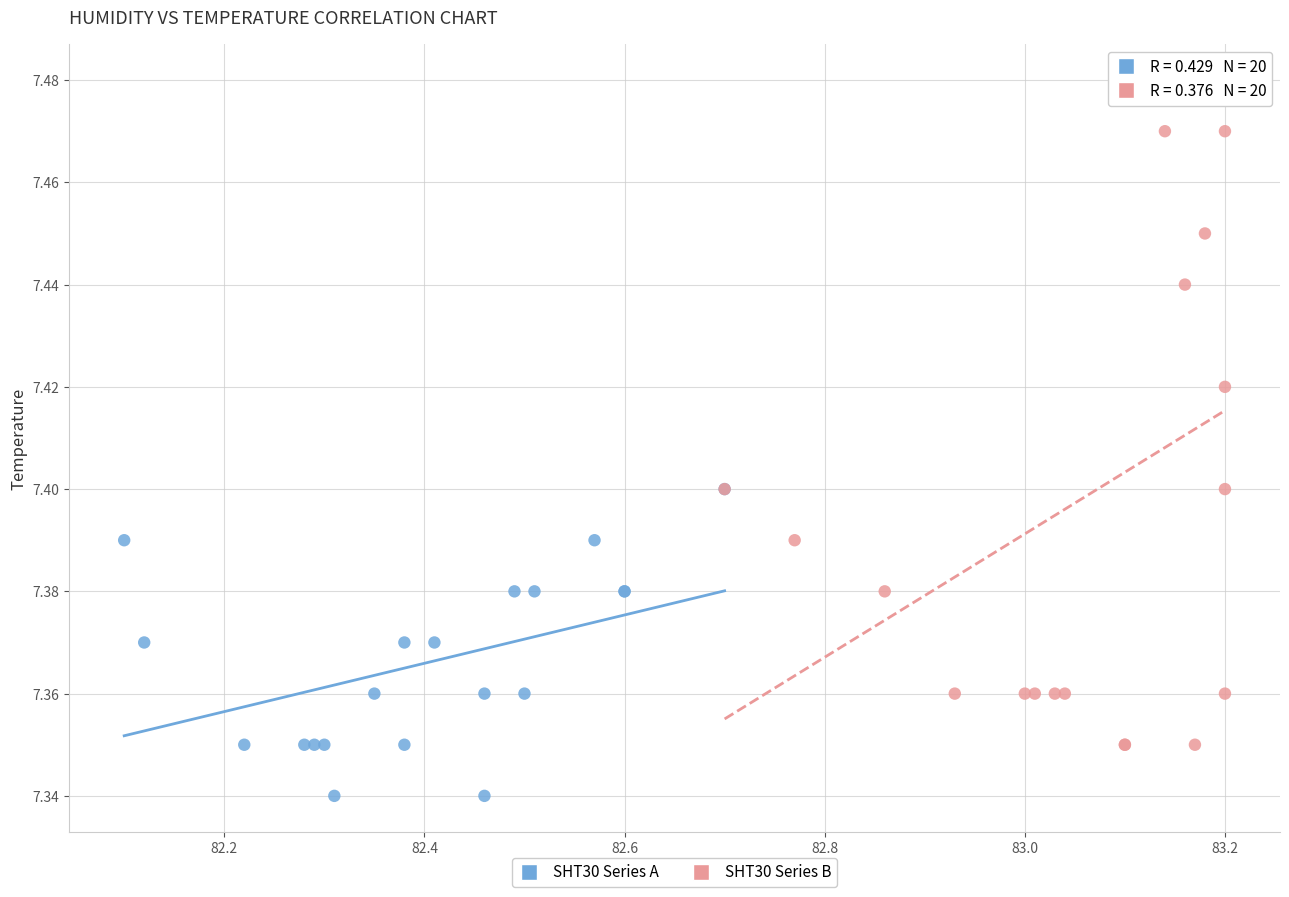

Which series contains the lowest Y value?

SHT30 Series A